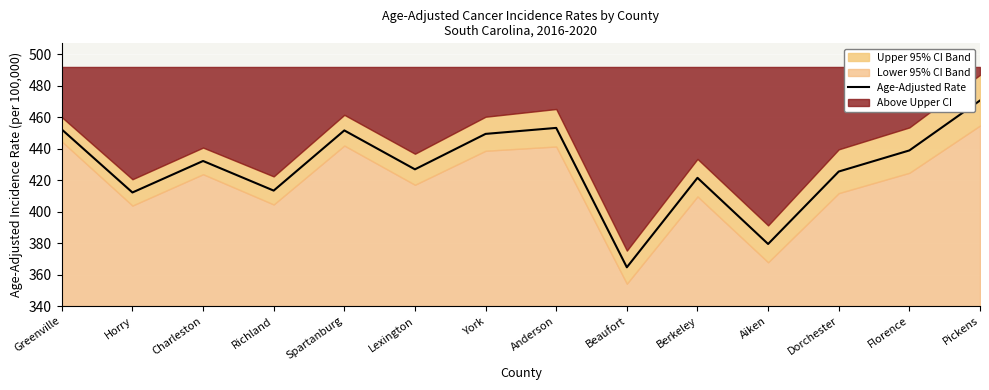

Between Beaufort and Anderson, which is larger?

Anderson